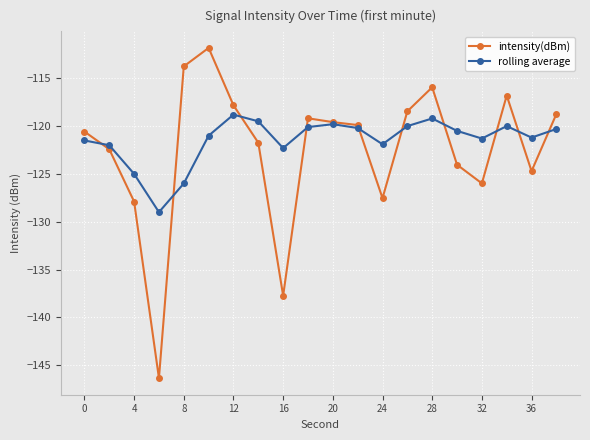

What is the smallest value displayed?

-146.4